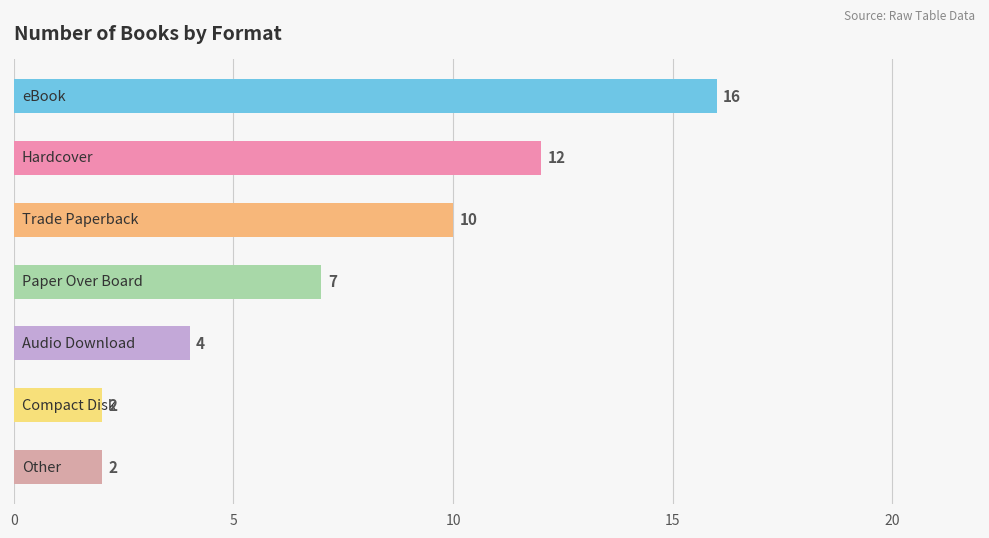

What is the value of the 7th bar from the top?

2